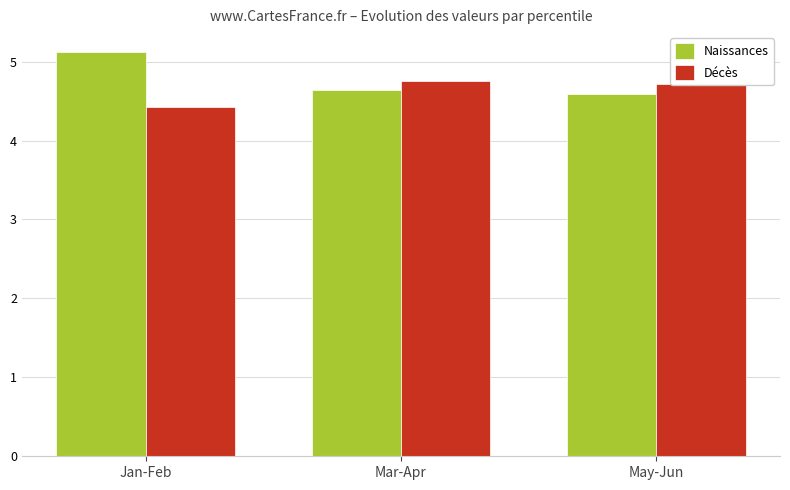

Which series has the widest spread of values?

Naissances